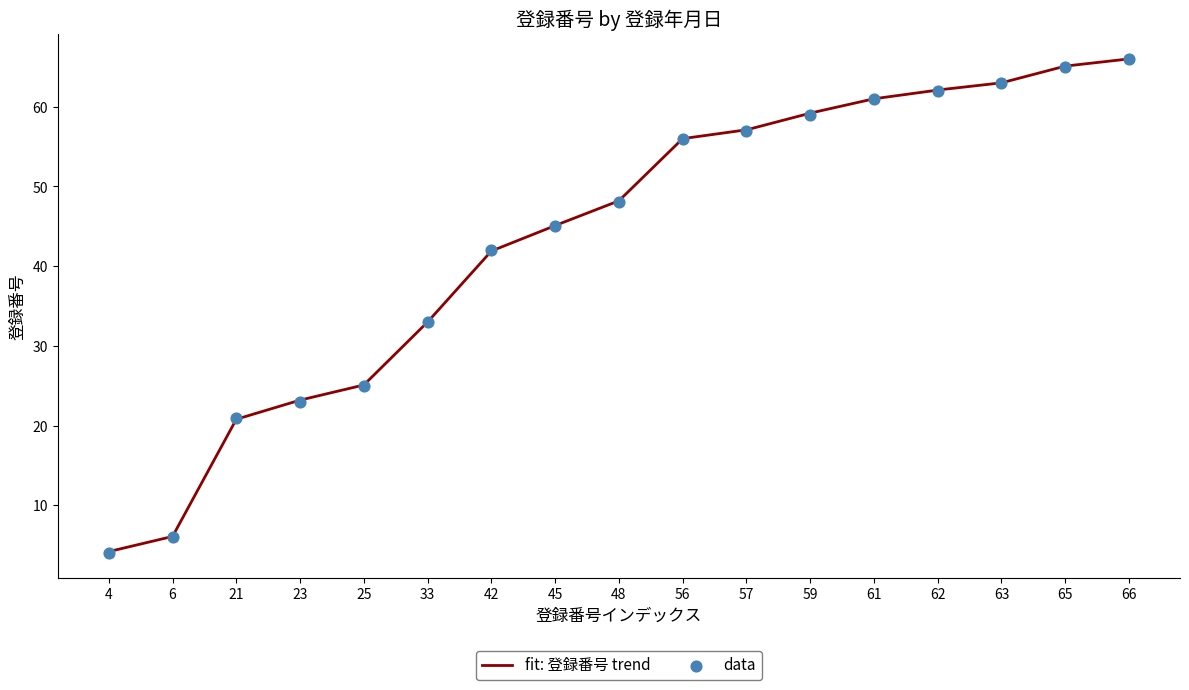

What is the ratio of the value at 42 to the value at 63?

0.7